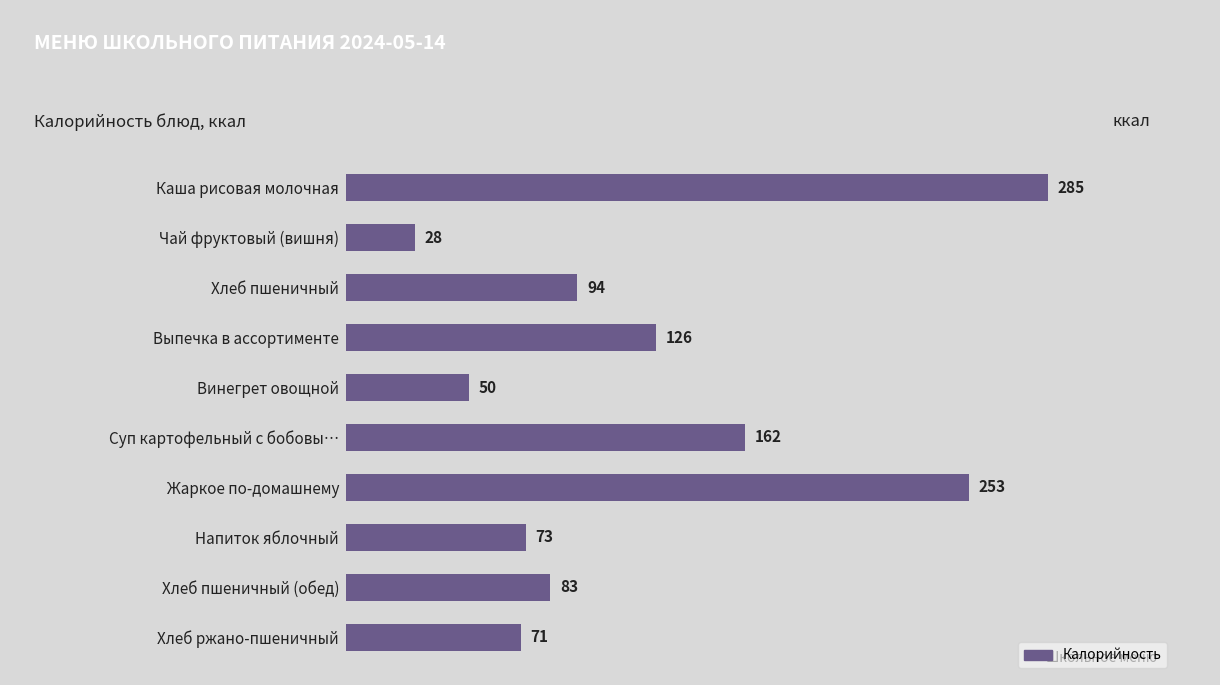

What is the label of the 8th bar from the bottom?

Хлеб пшеничный